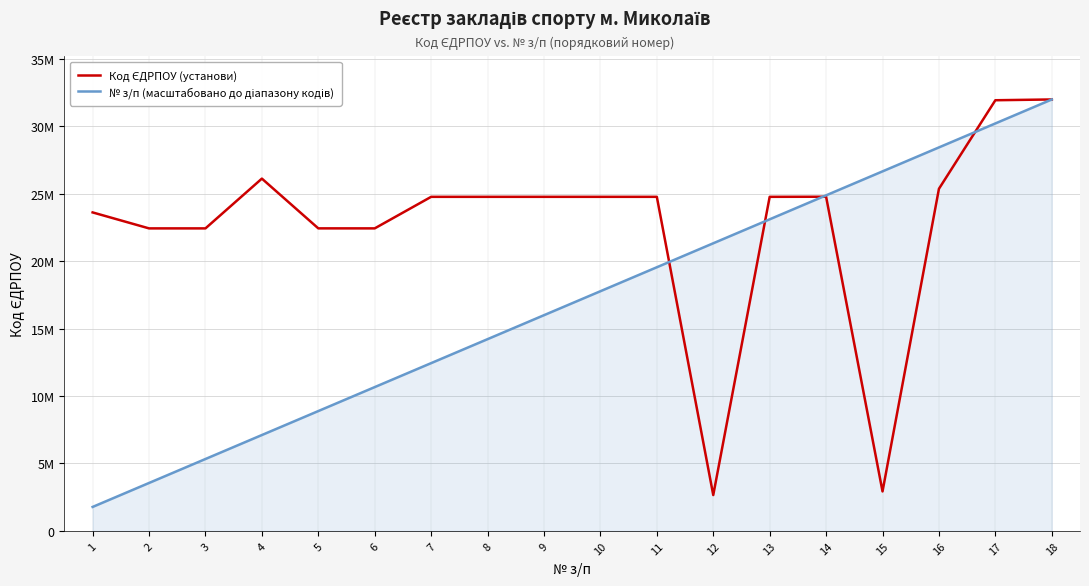

Does the chart have visible grid lines?

Yes